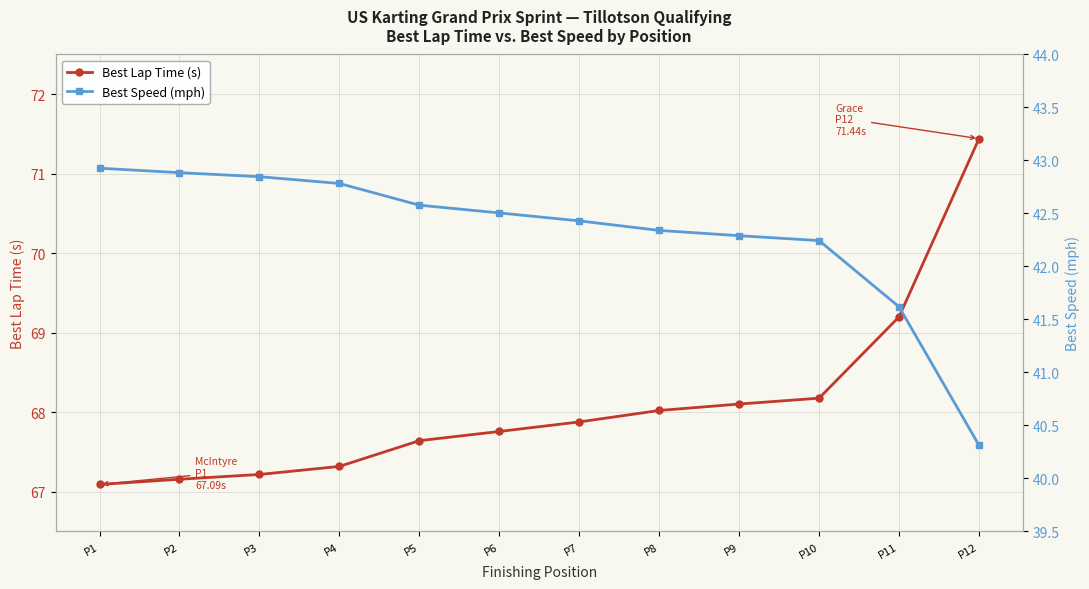

Is the value of Best Lap Time (s) at P9 greater than the value of Best Speed (mph) at P12?

Yes